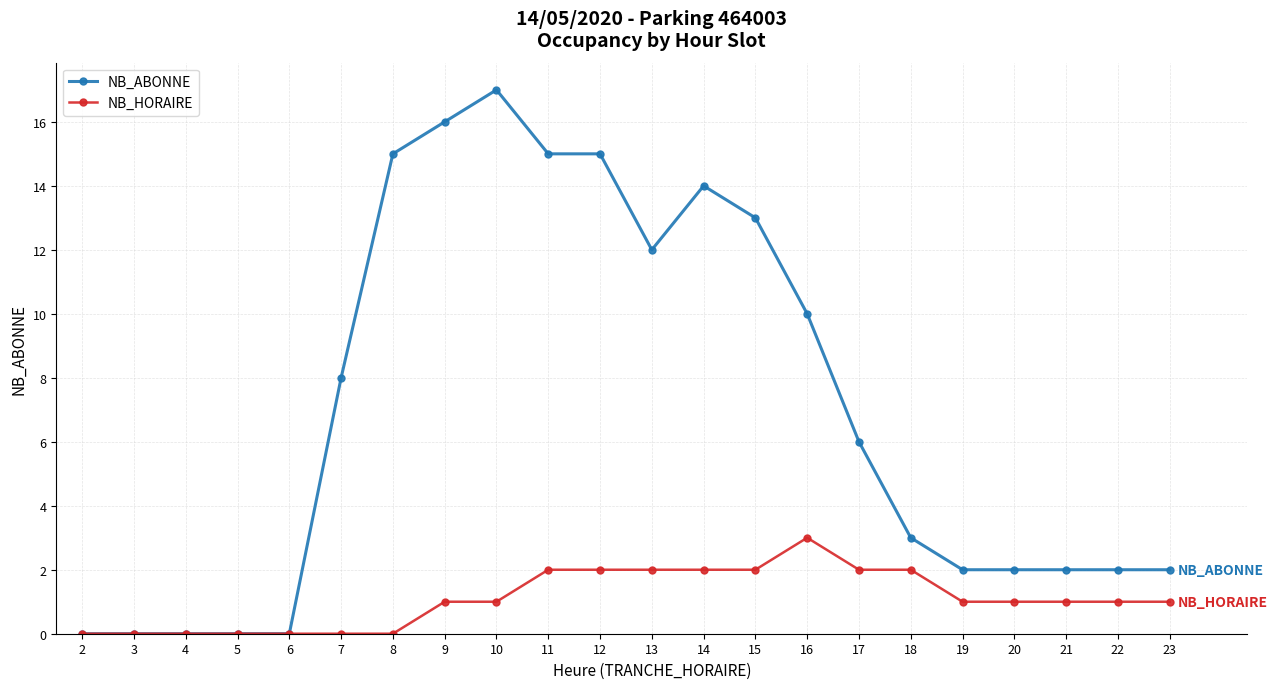

Does the chart display data point markers on the line(s)?

Yes